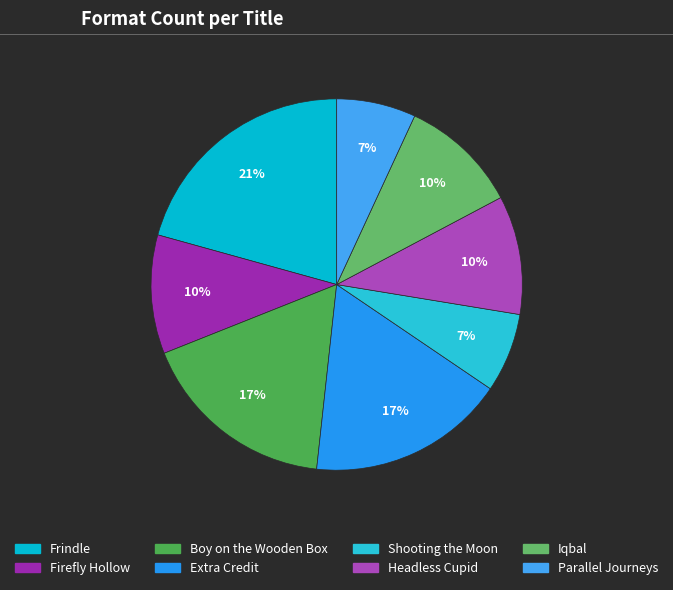

What percentage is the Frindle slice, to the nearest percent?

21%